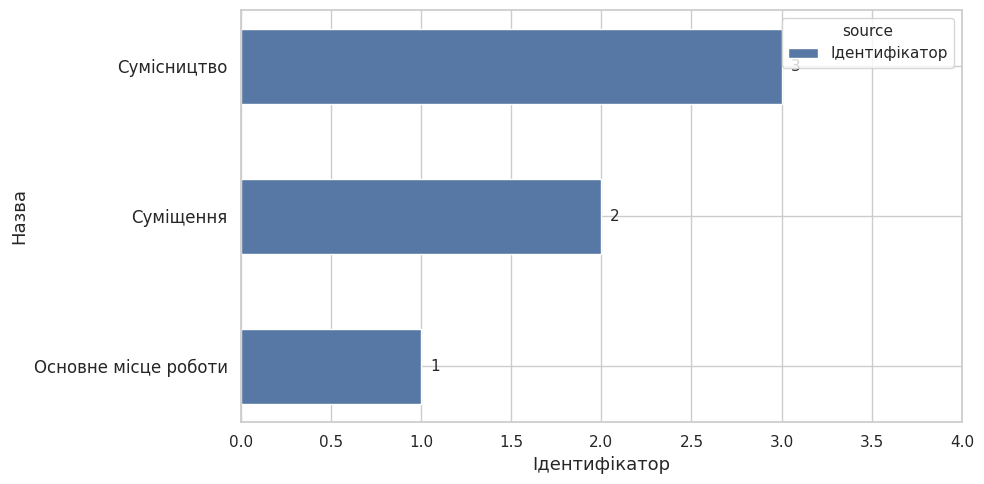

At which category does the chart reach its peak across all series?

Сумісництво